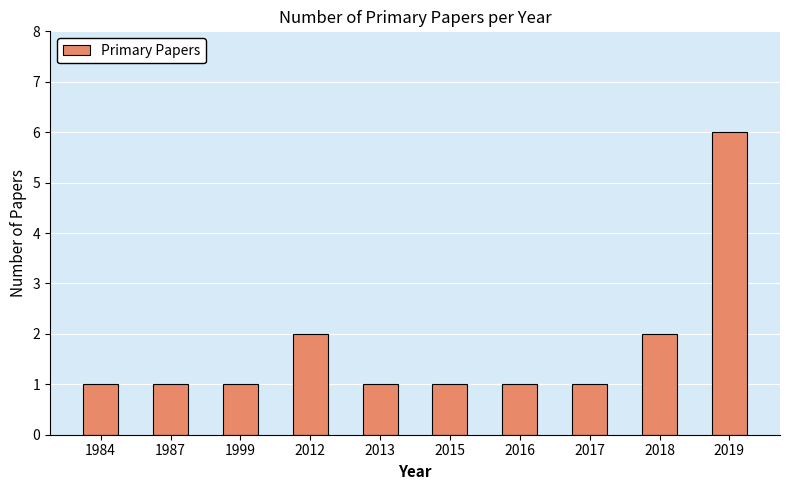

Does the chart contain stacked bars?

No